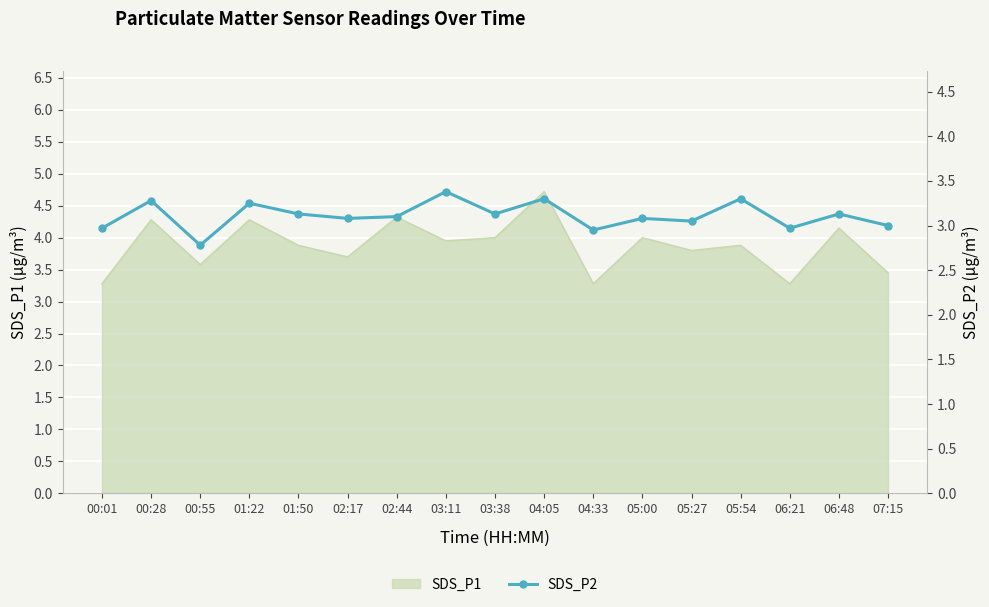

What is the label of the 15th point from the right?

00:55